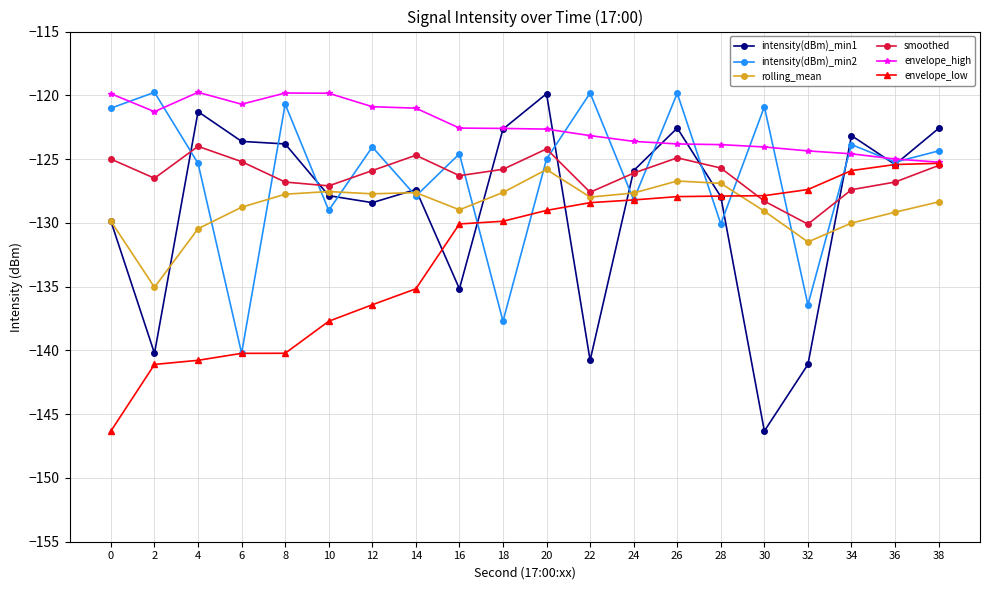

What is the highest value of the smoothed series?

-124.0